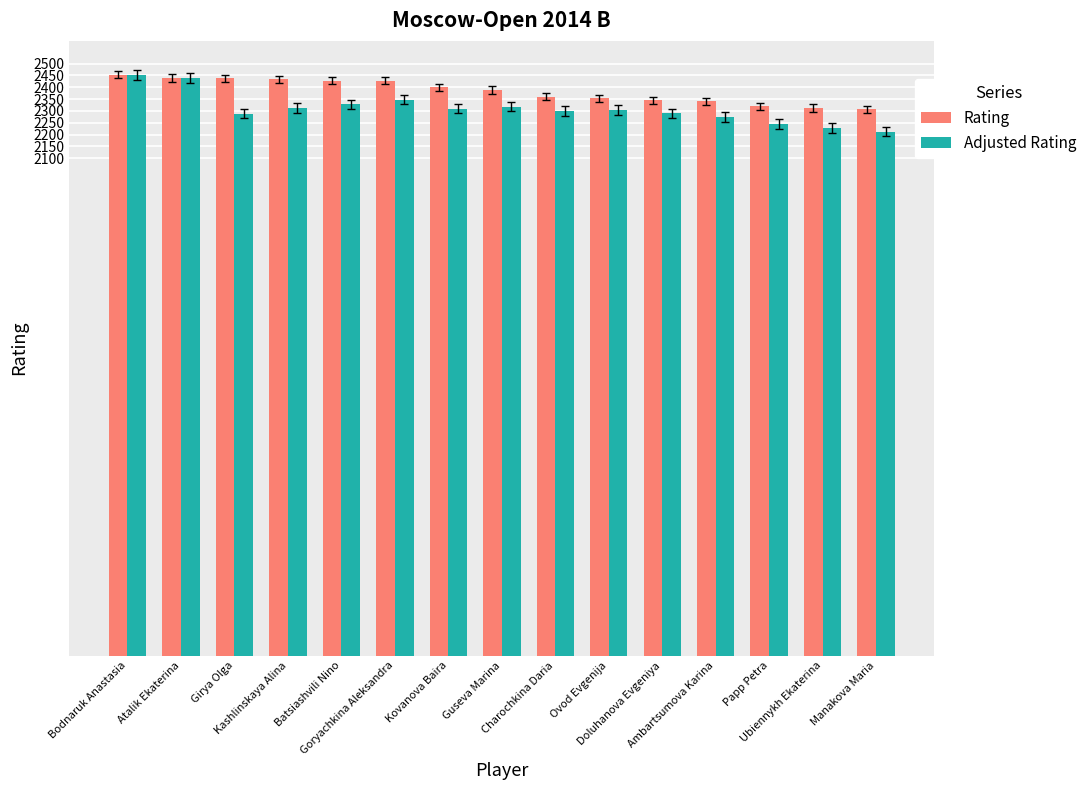

How many values in the Adjusted Rating series exceed 2303?

7